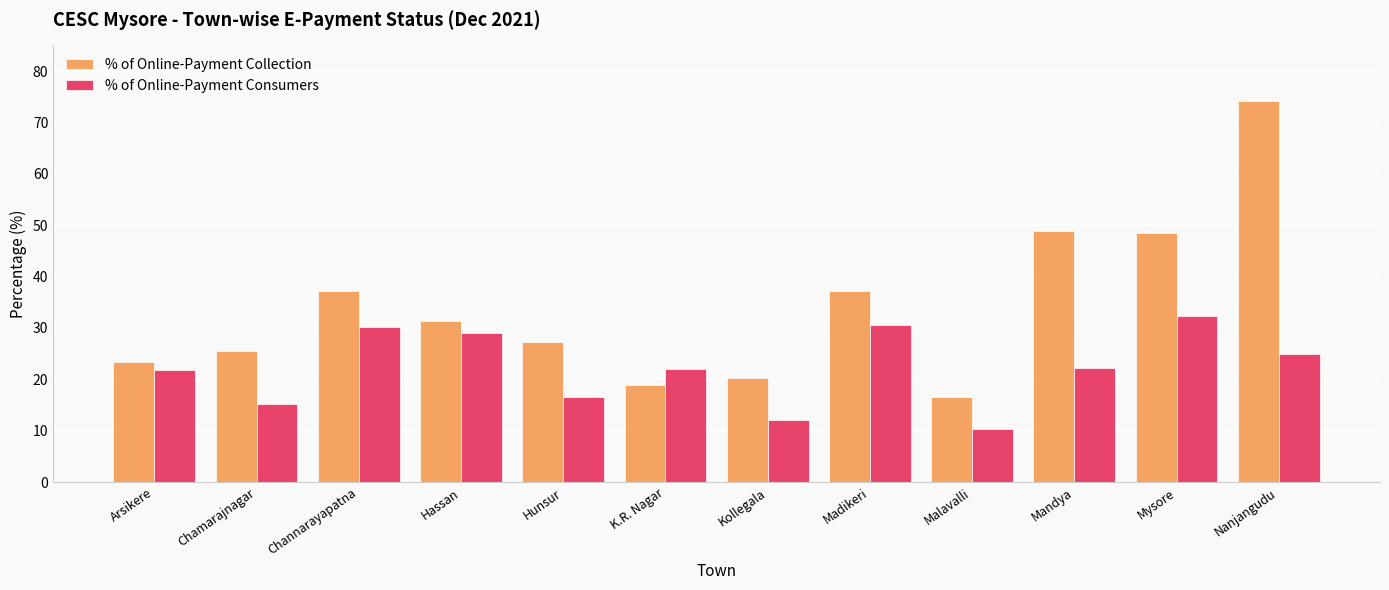

Which series has the widest spread of values?

% of Online-Payment Collection